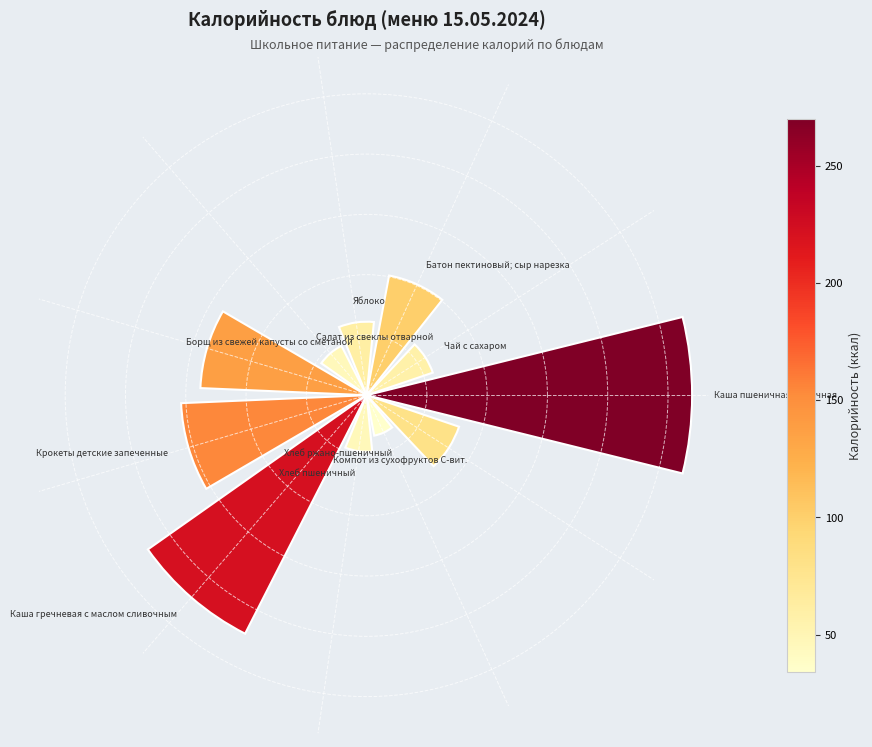

Are the bars horizontal?

No